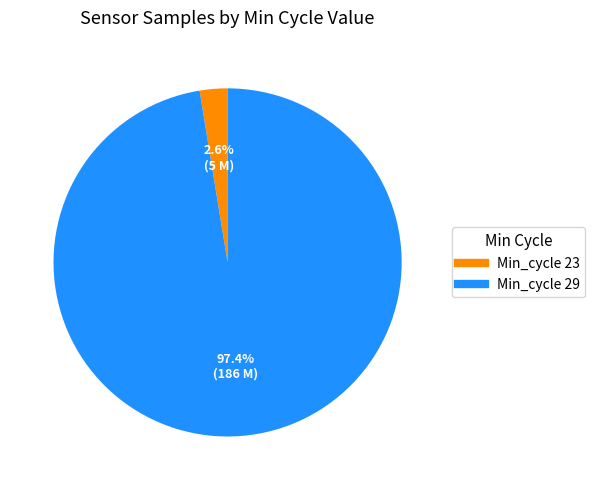

How many segments does this pie chart have?

2